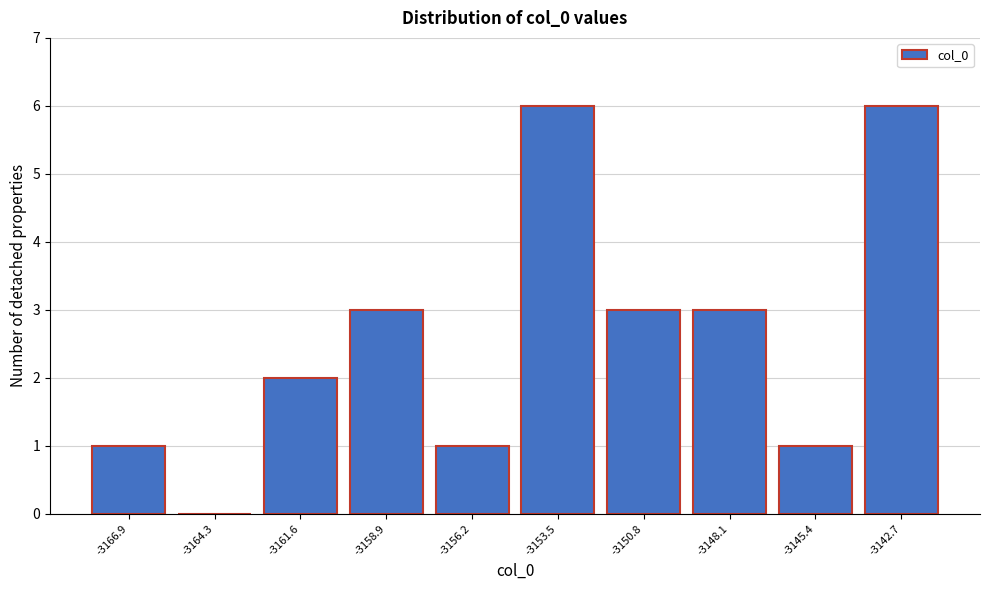

Reading left to right, transcribe all the data shown in this chart.

-3166.9=1	-3164.3=0	-3161.6=2	-3158.9=3	-3156.2=1	-3153.5=6	-3150.8=3	-3148.1=3	-3145.4=1	-3142.7=6